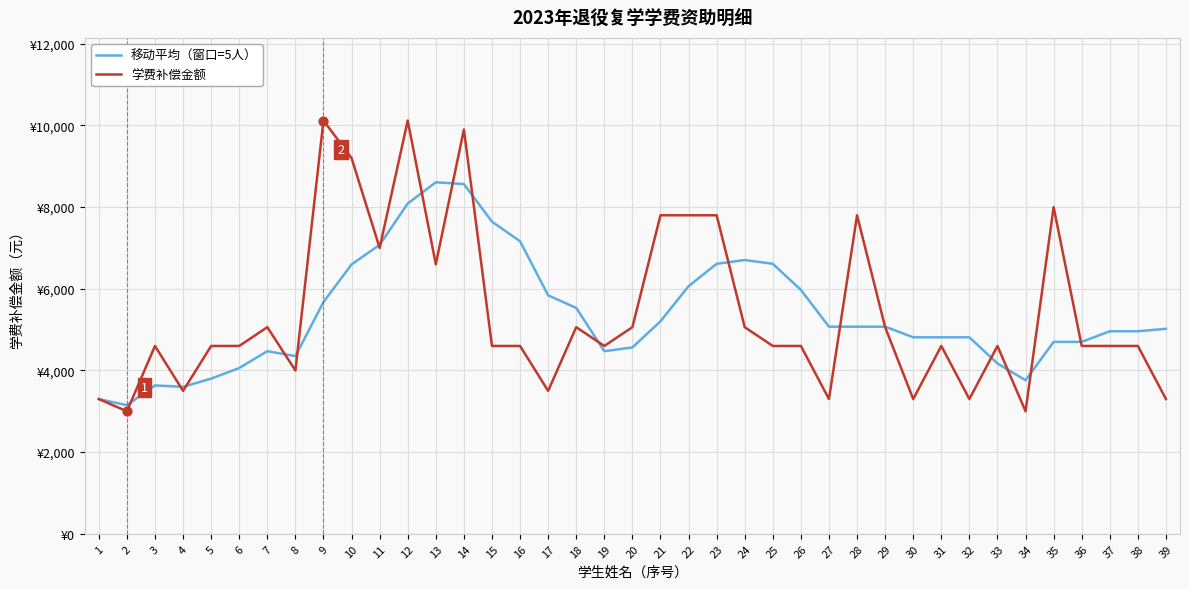

Which series has the largest total across all categories?

学费补偿金额